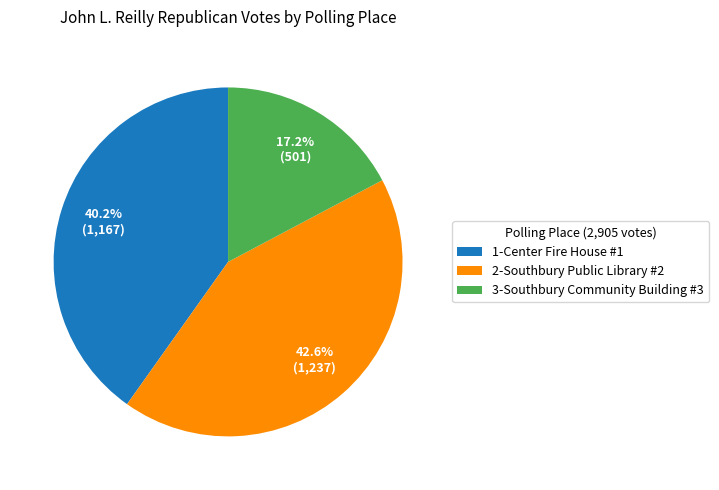

Is the sum of 3-Southbury Community Building #3 and 2-Southbury Public Library #2 greater than half?

Yes